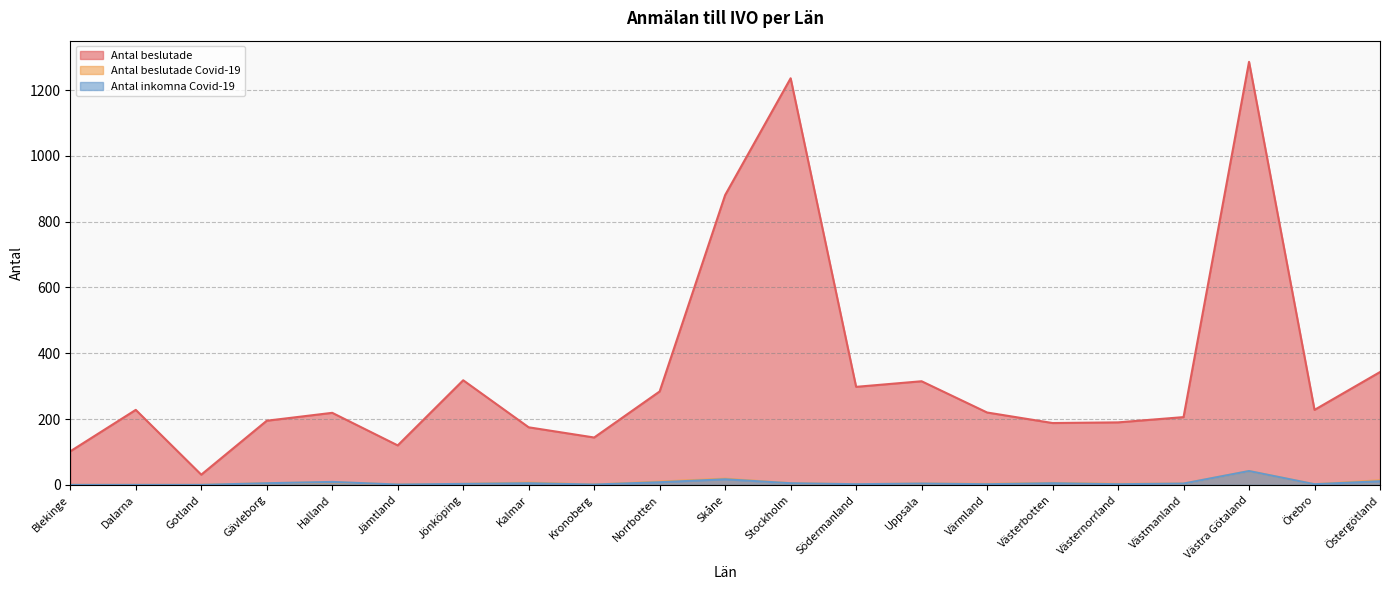

Reading right to left, what are all the values shown in this chart?

Antal beslutade: Östergötland=343	Örebro=228	Västra Götaland=1286	Västmanland=206	Västernorrland=190	Västerbotten=188	Värmland=220	Uppsala=315	Södermanland=298	Stockholm=1236	Skåne=881	Norrbotten=284	Kronoberg=144	Kalmar=175	Jönköping=318	Jämtland=120	Halland=219	Gävleborg=195	Gotland=31	Dalarna=228	Blekinge=102
Antal beslutade Covid-19: Östergötland=14	Örebro=2	Västra Götaland=42	Västmanland=4	Västernorrland=3	Västerbotten=6	Värmland=3	Uppsala=4	Södermanland=2	Stockholm=5	Skåne=19	Norrbotten=10	Kronoberg=1	Kalmar=7	Jönköping=3	Jämtland=1	Halland=8	Gävleborg=5	Gotland=0	Dalarna=0	Blekinge=0
Antal inkomna Covid-19: Östergötland=11	Örebro=2	Västra Götaland=42	Västmanland=4	Västernorrland=2	Västerbotten=5	Värmland=2	Uppsala=4	Södermanland=2	Stockholm=5	Skåne=17	Norrbotten=8	Kronoberg=1	Kalmar=5	Jönköping=3	Jämtland=1	Halland=9	Gävleborg=5	Gotland=0	Dalarna=0	Blekinge=0